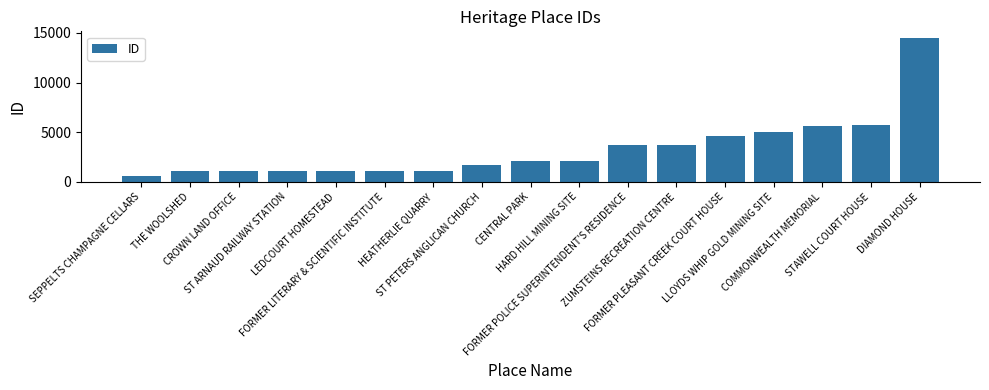

What is the greatest value displayed?

14436